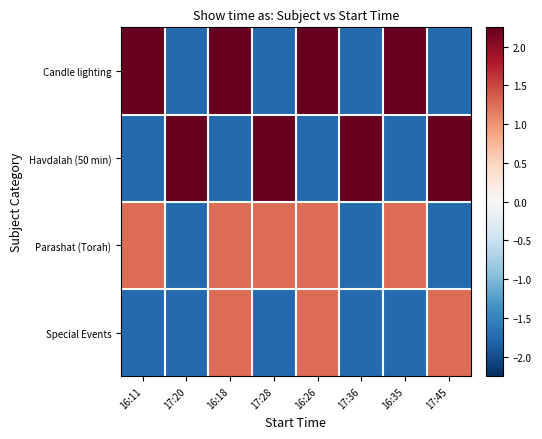

What is the difference between the highest and lowest values at 16:26?

4.0